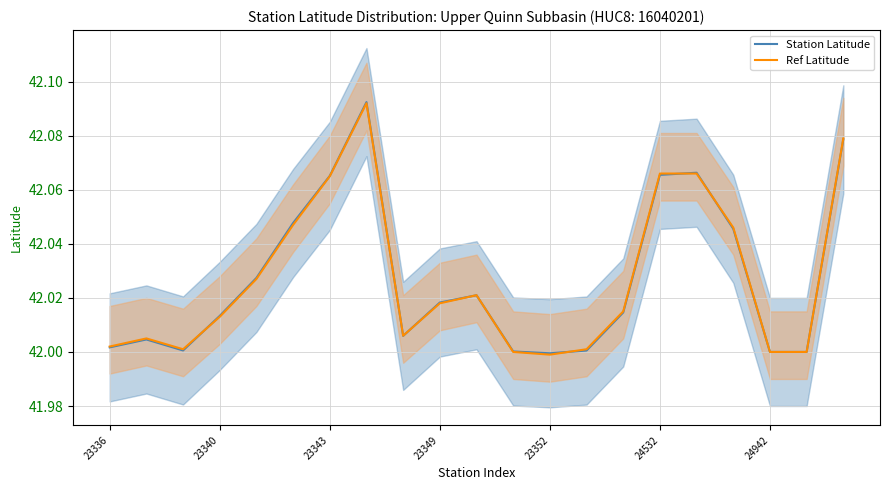

What are all the series names shown in the legend?

Station Latitude, Ref Latitude